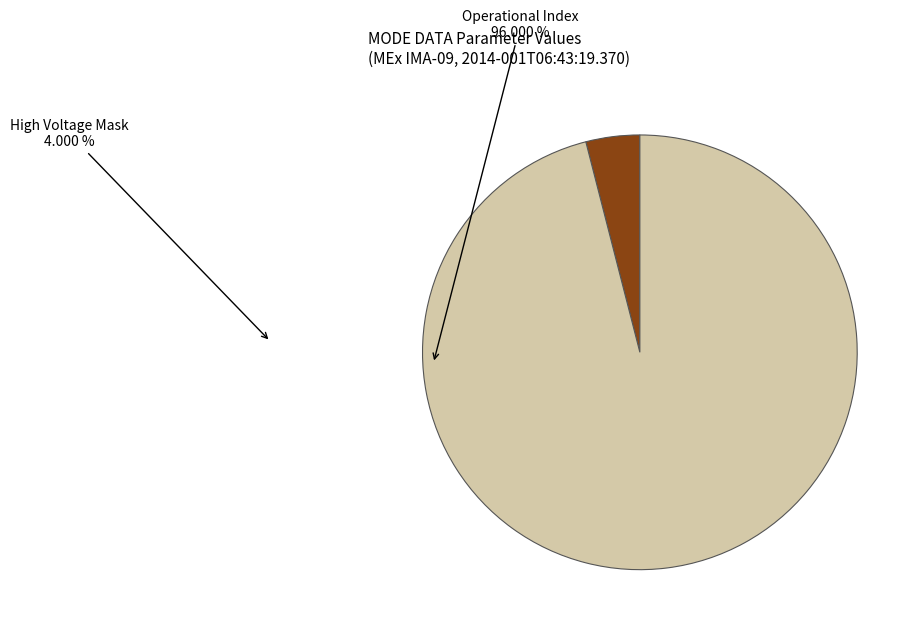

True or false: Operational Index accounts for 82% of the total.

False